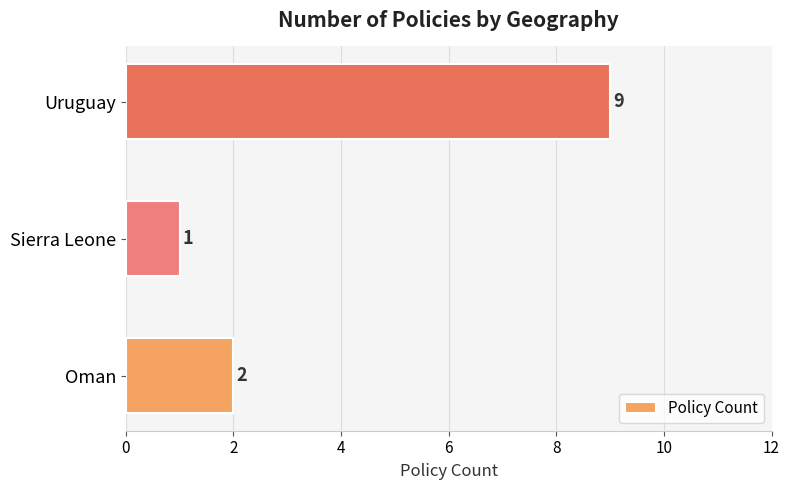

How many values are below 2?

1